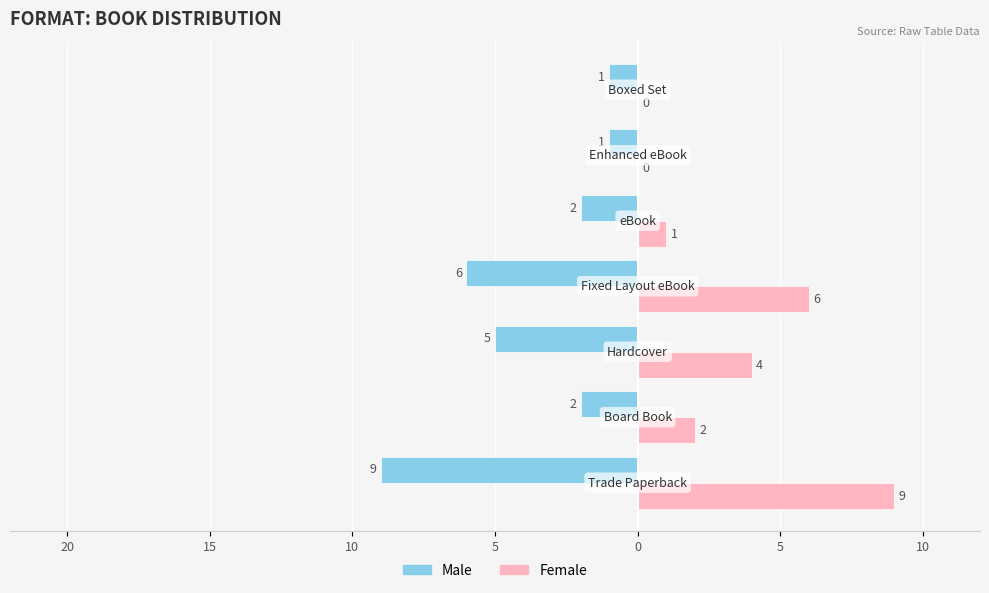

What are all the series names shown in the legend?

Male, Female